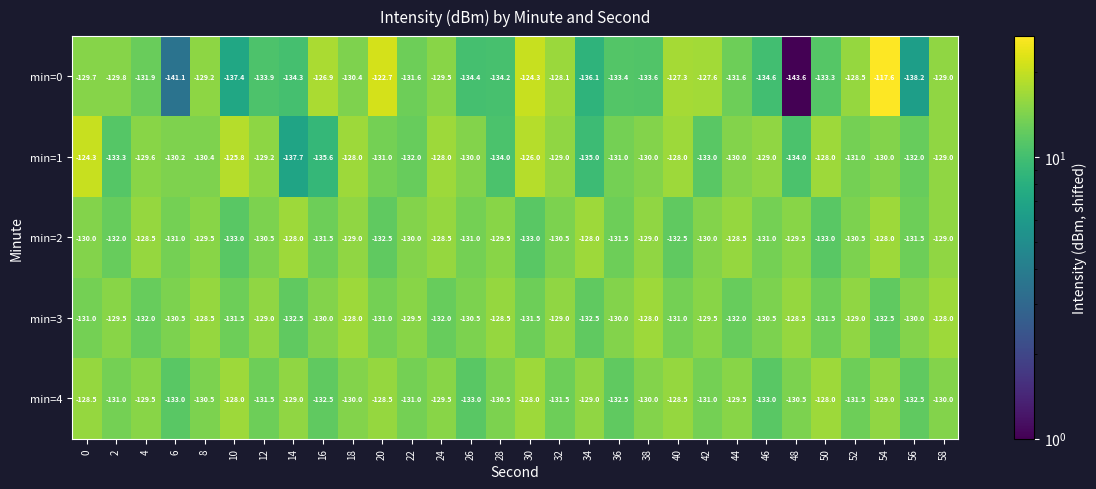

What is the total value across all series at 14?

-661.5